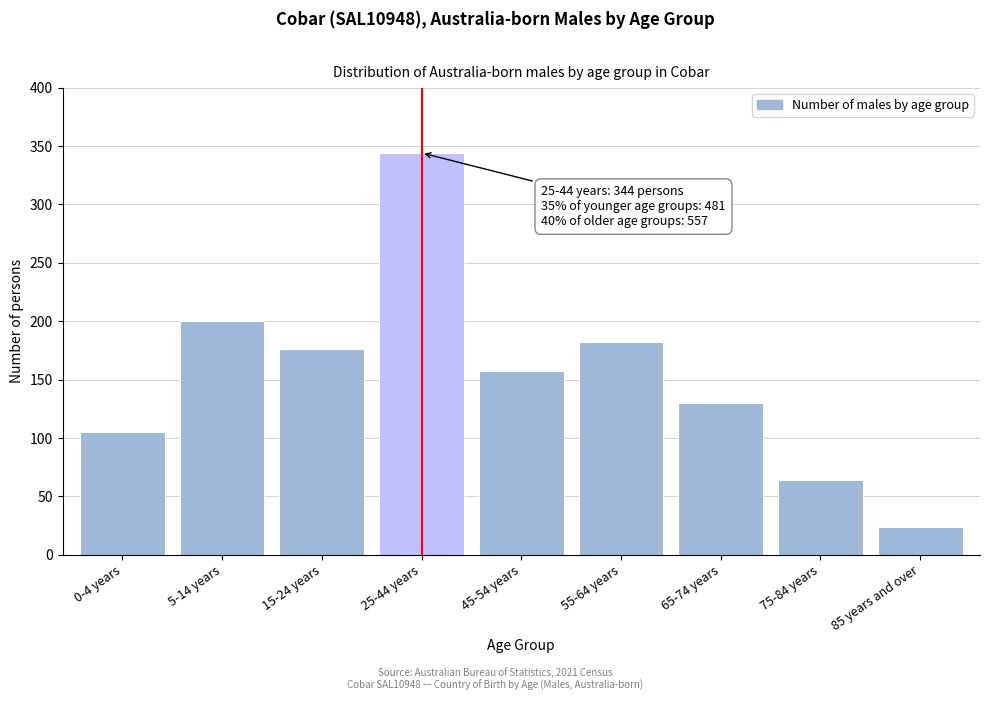

Reading left to right, list all the values displayed in this chart.

0-4 years=105	5-14 years=200	15-24 years=176	25-44 years=344	45-54 years=157	55-64 years=182	65-74 years=130	75-84 years=64	85 years and over=24